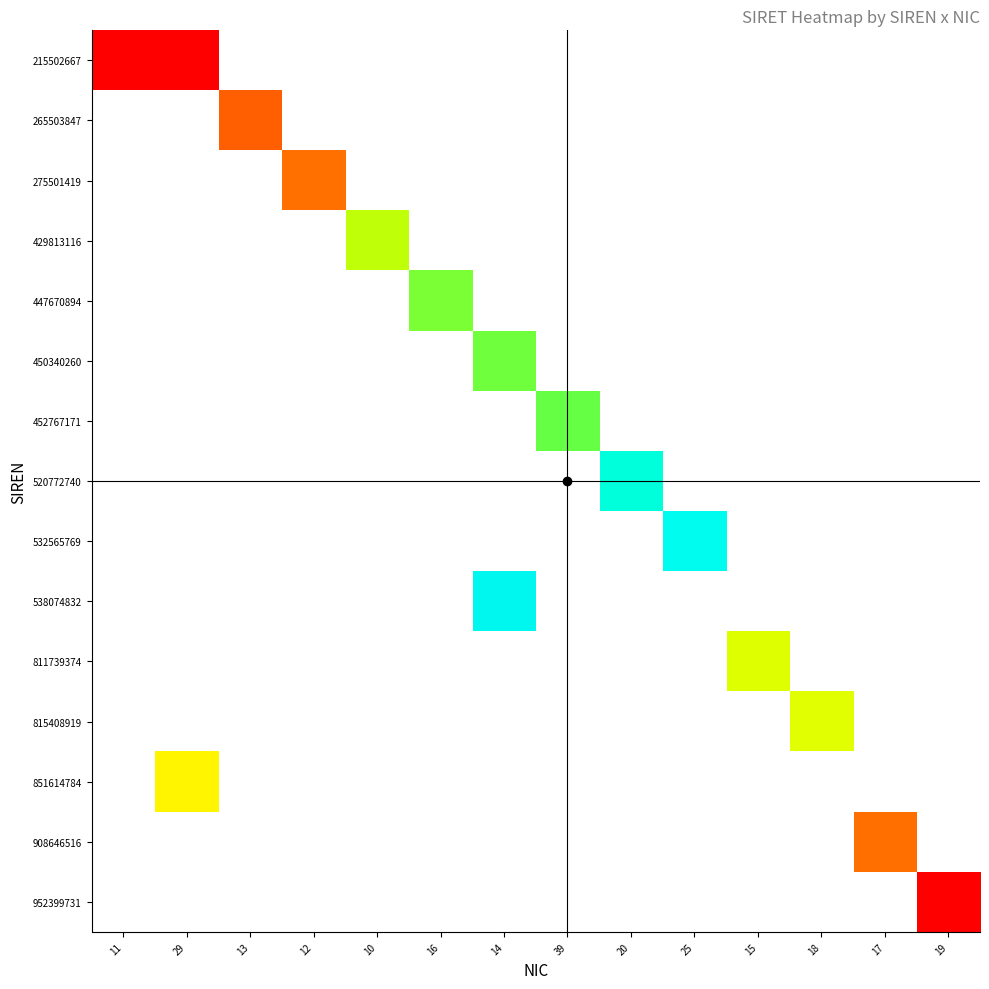

Between 16 and 11, which is larger?

11